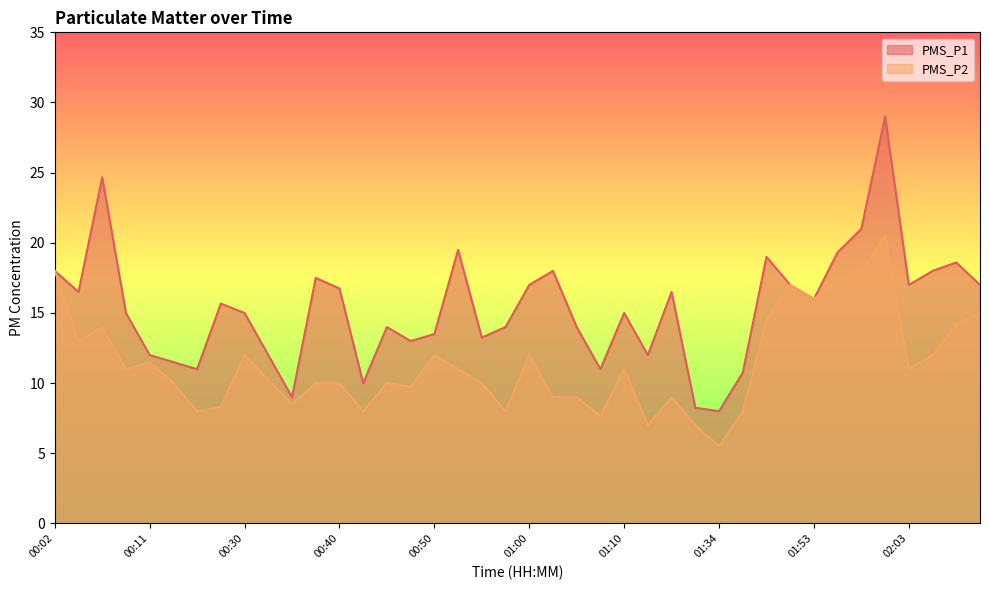

The PMS_P1 series shows 15.9 at 00:32. True or false?

False